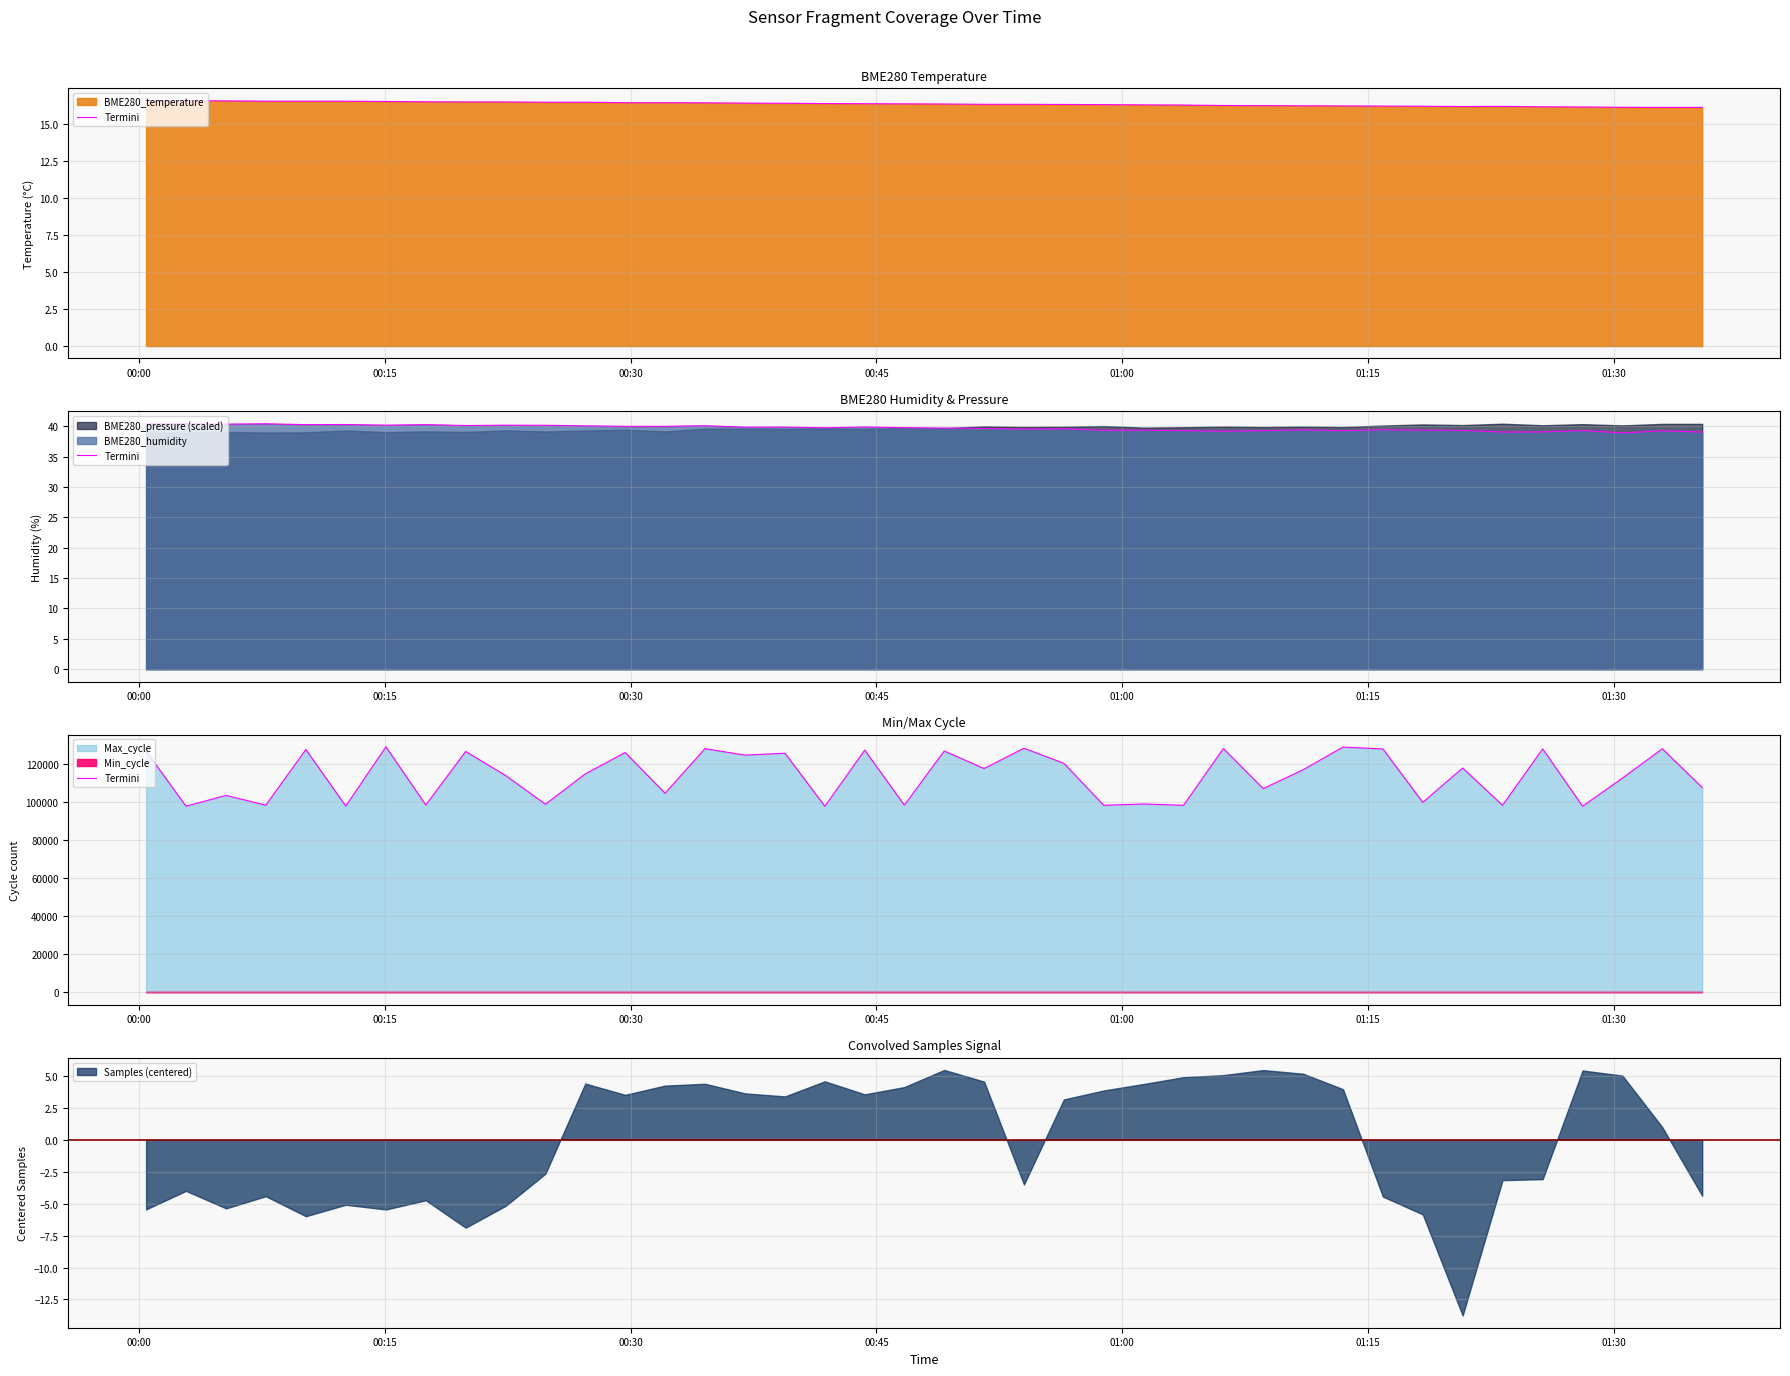

How many data points does each series have?

40